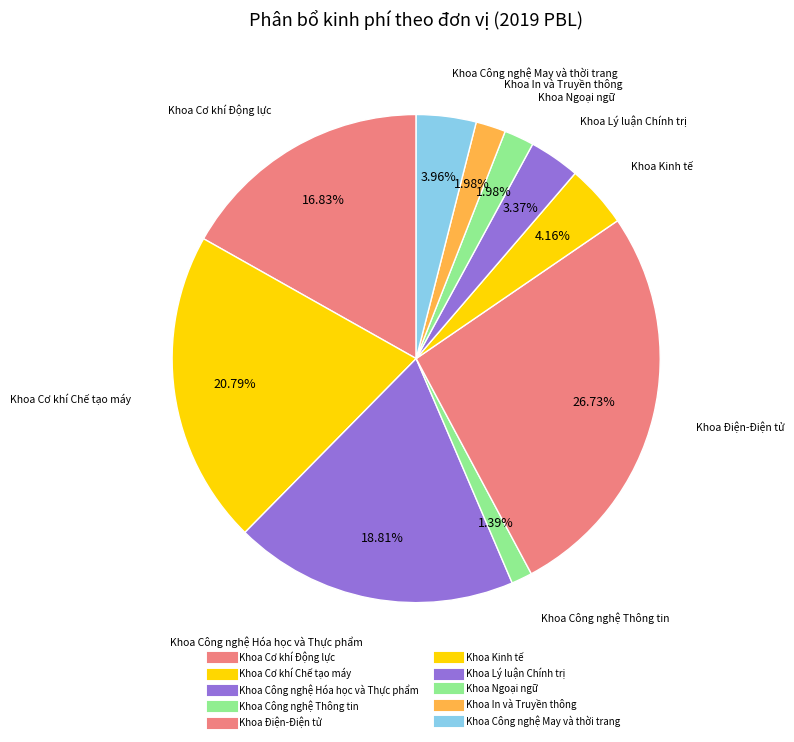

Combined, what portion of the pie is Khoa Cơ khí Chế tạo máy and Khoa Ngoại ngữ?

22.8%